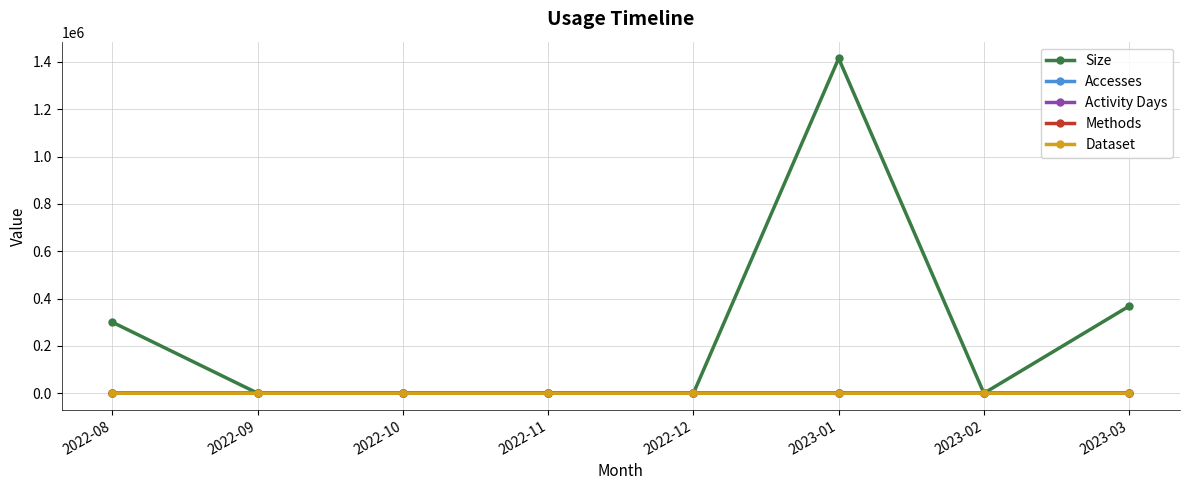

Does the chart have visible grid lines?

Yes